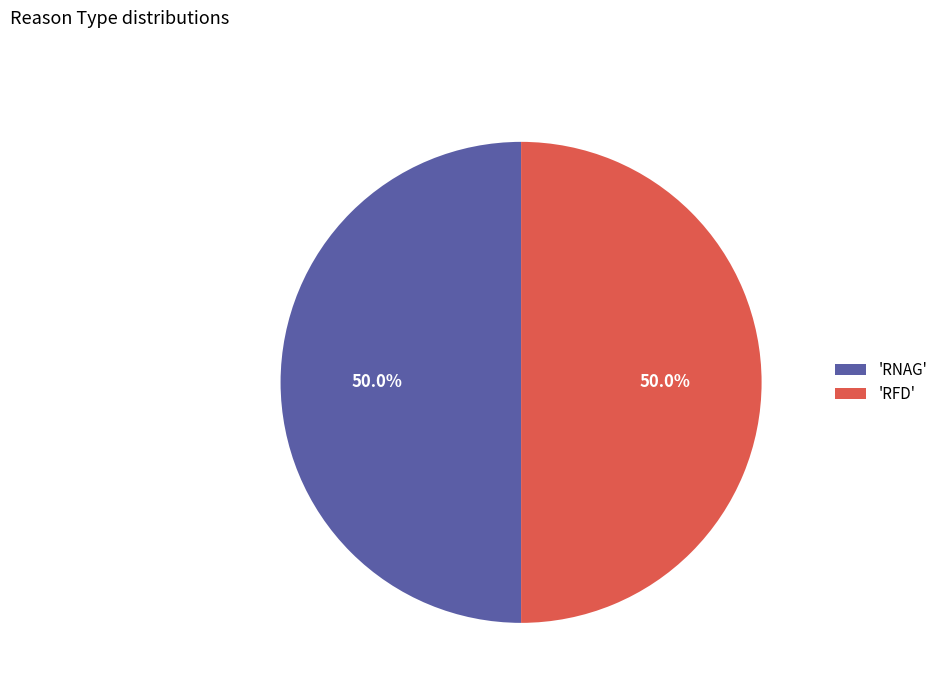

What portion of the pie excludes 'RNAG'?

50.0%